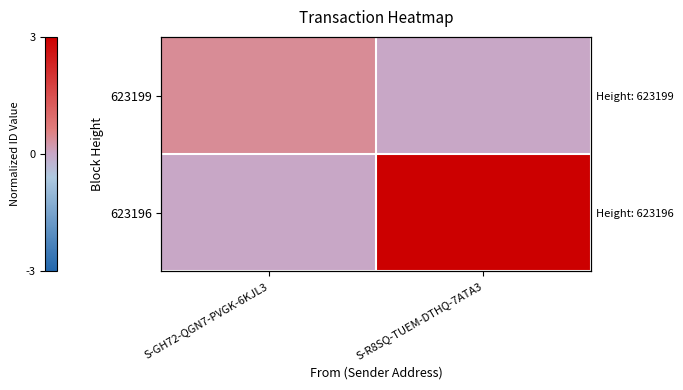

Rank the series by their maximum value, from highest to lowest.

623196, 623199